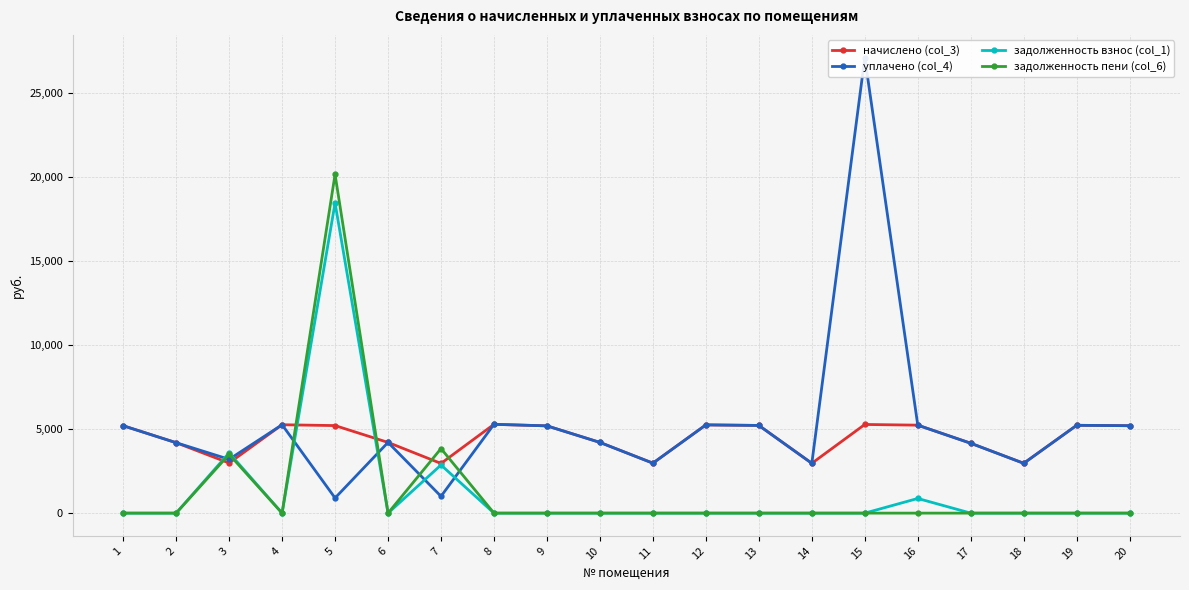

How many lines are shown in the chart?

4